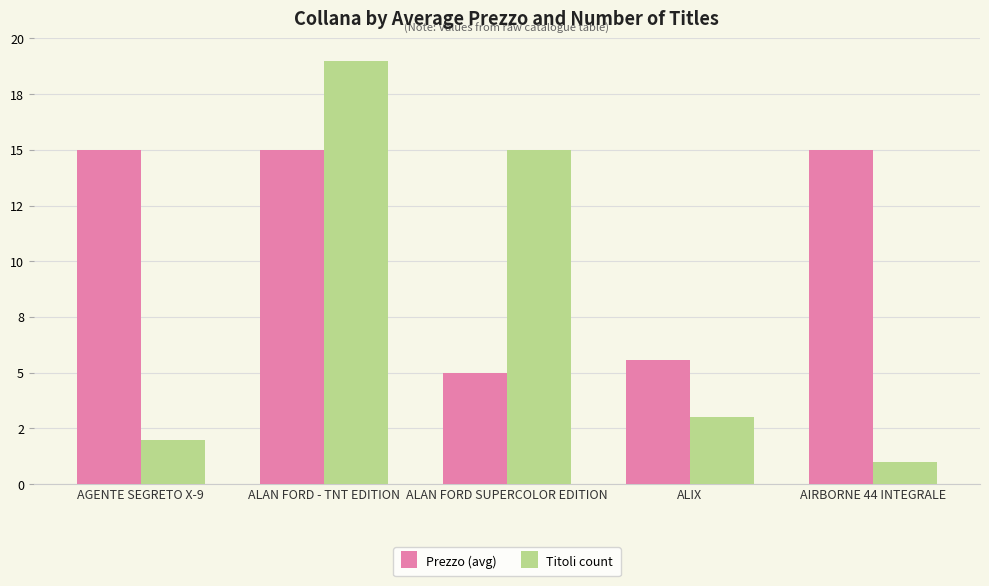

What are all the series names shown in the legend?

Prezzo (avg), Titoli count